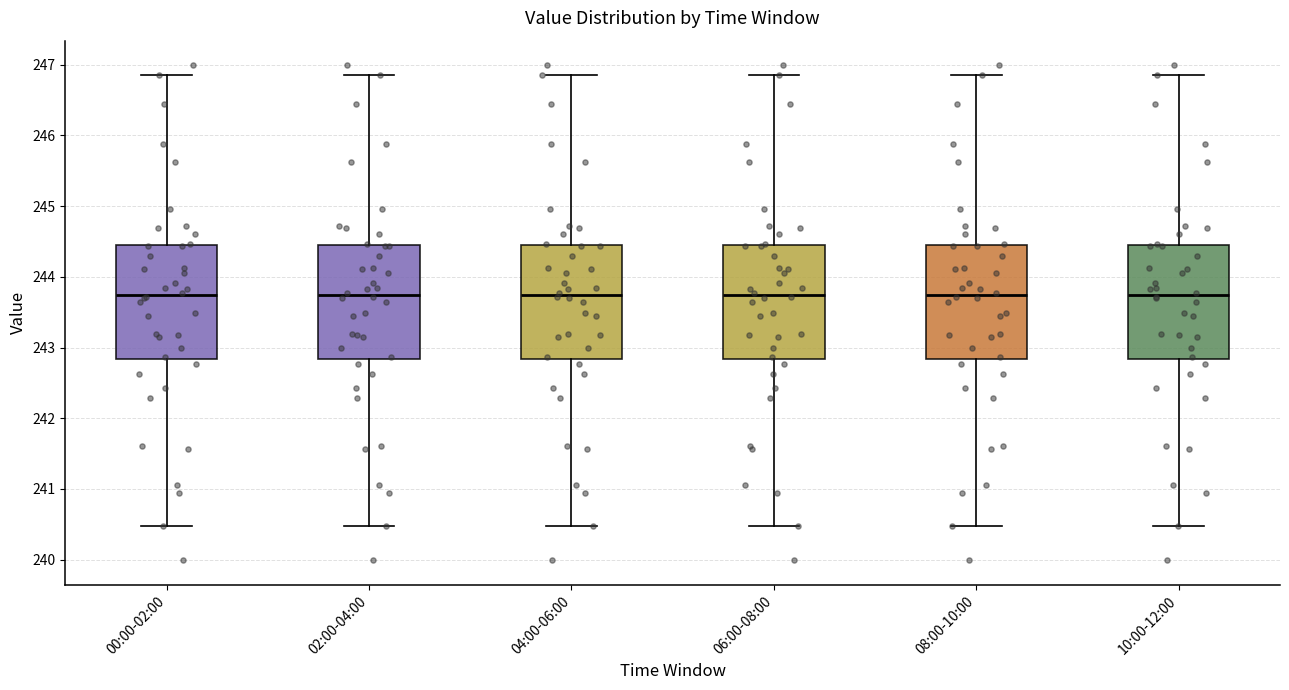

Where does the median line of the box for 02:00-04:00 sit on the y-axis? The values are not printed on the chart, so give them approximately, as read against the axis.

243.7